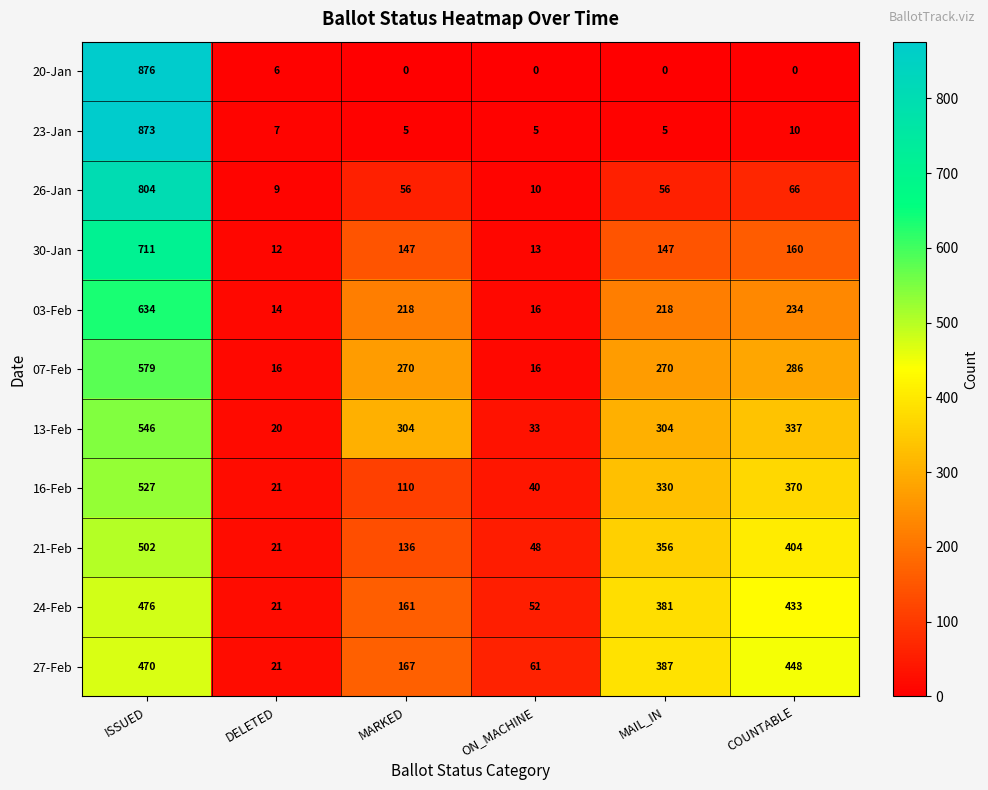

List the series in order of their peak value, lowest first.

27-Feb, 24-Feb, 21-Feb, 16-Feb, 13-Feb, 07-Feb, 03-Feb, 30-Jan, 26-Jan, 23-Jan, 20-Jan